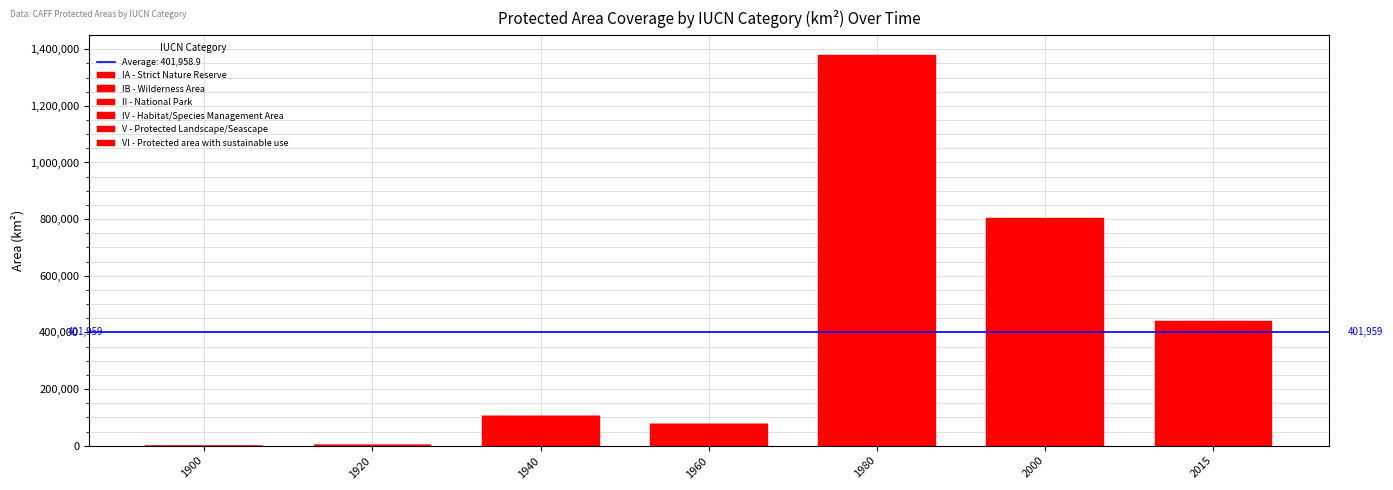

At 2000, list the series in order from smallest to largest.

V - Protected Landscape/Seascape, IV - Habitat/Species Management Area, IA - Strict Nature Reserve, IB - Wilderness Area, II - National Park, VI - Protected area with sustainable use